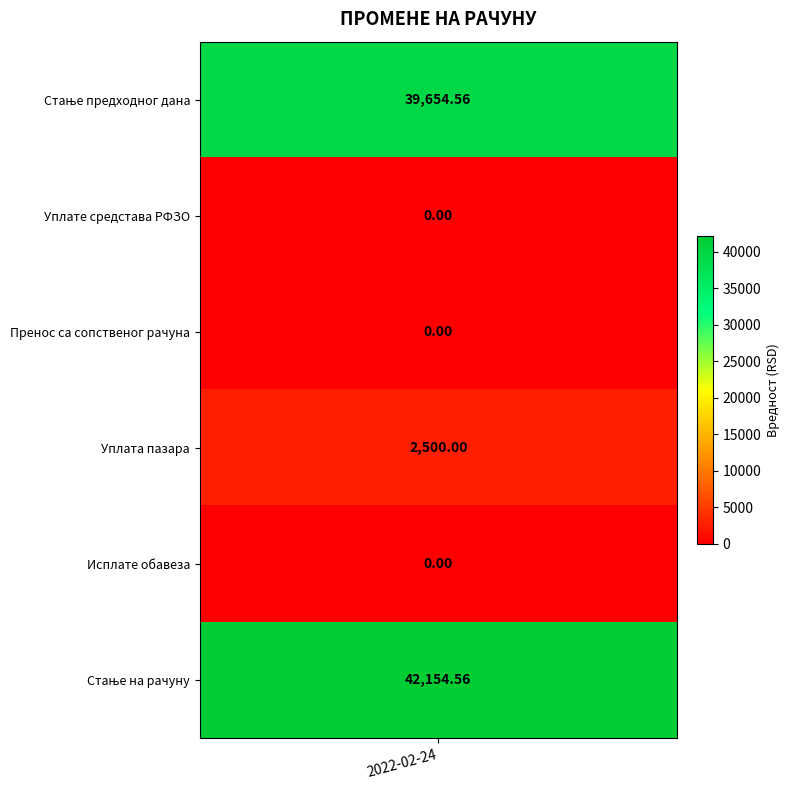

Reading right to left, transcribe all the data shown in this chart.

Стање на рачуну=42154.6	Исплате обавеза=0.0	Уплата пазара=2500.0	Пренос са сопственог рачуна=0.0	Уплате средстава РФЗО=0.0	Стање предходног дана=39654.6